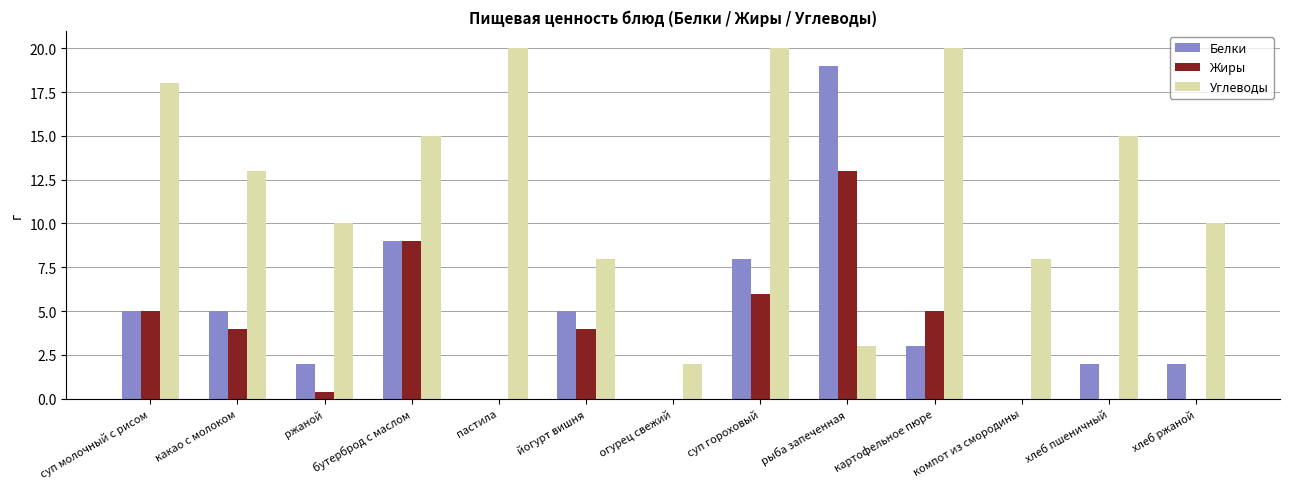

What is the maximum value shown in the chart?

20.0